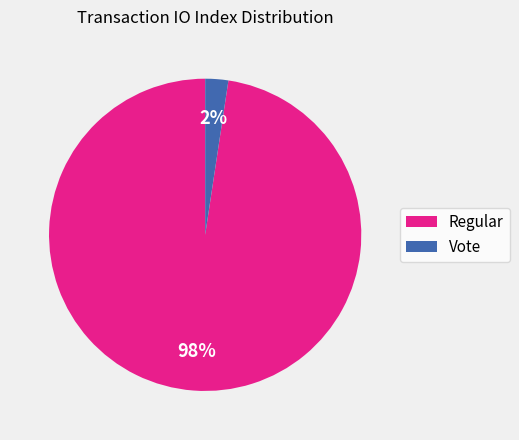

To the nearest percent, what is the average slice percentage?

50%